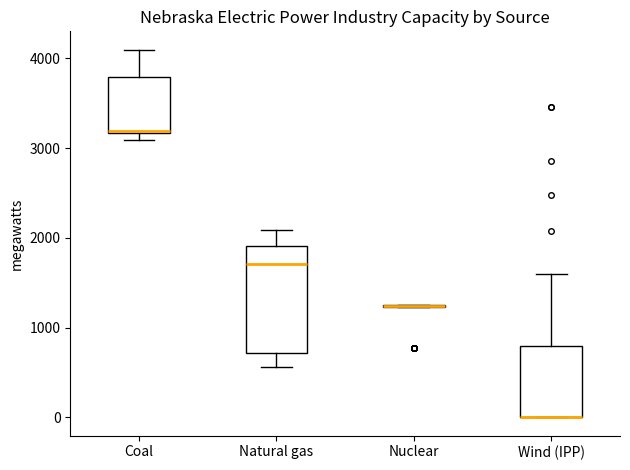

Reading left to right, transcribe this box plot: for each box, give where its median line is, the range the box spans, and where its two whiskers end, as read against the y-axis. The values are not printed on the chart, so give them approximately, as read against the axis.

Coal: median 3200, box 3200 to 3800, whiskers 3100 to 4100
Natural gas: median 1700, box 700 to 1900, whiskers 600 to 2100
Nuclear: box collapsed to a line at 1200, whiskers 1200 to 1300
Wind (IPP): median 0 (drawn on the box's lower edge), box 0 to 800, whiskers 0 to 1600